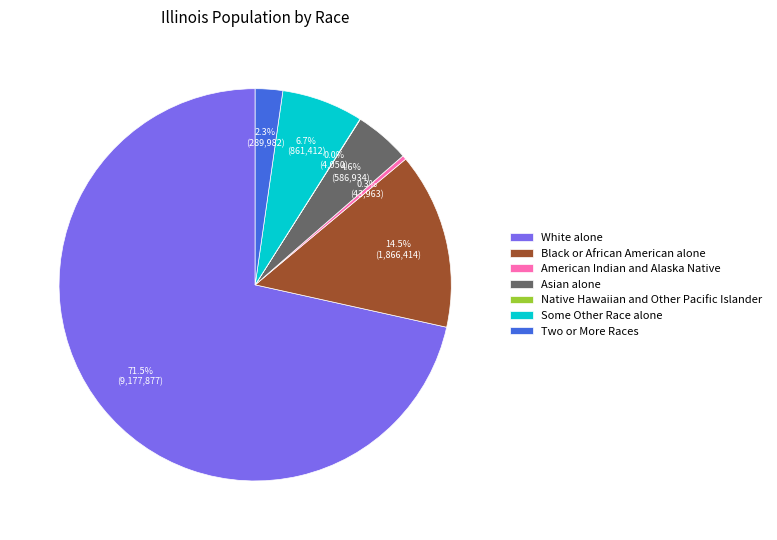

To the nearest percent, what percentage of the pie is Some Other Race alone?

7%